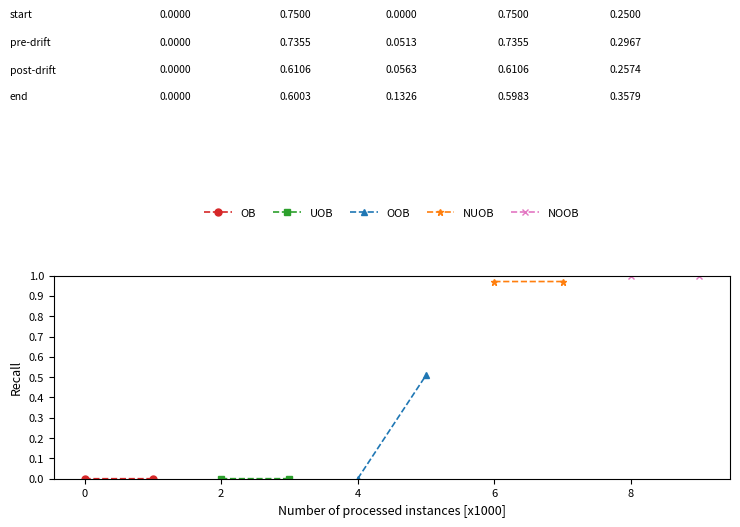

Which series has the widest spread of values?

OOB